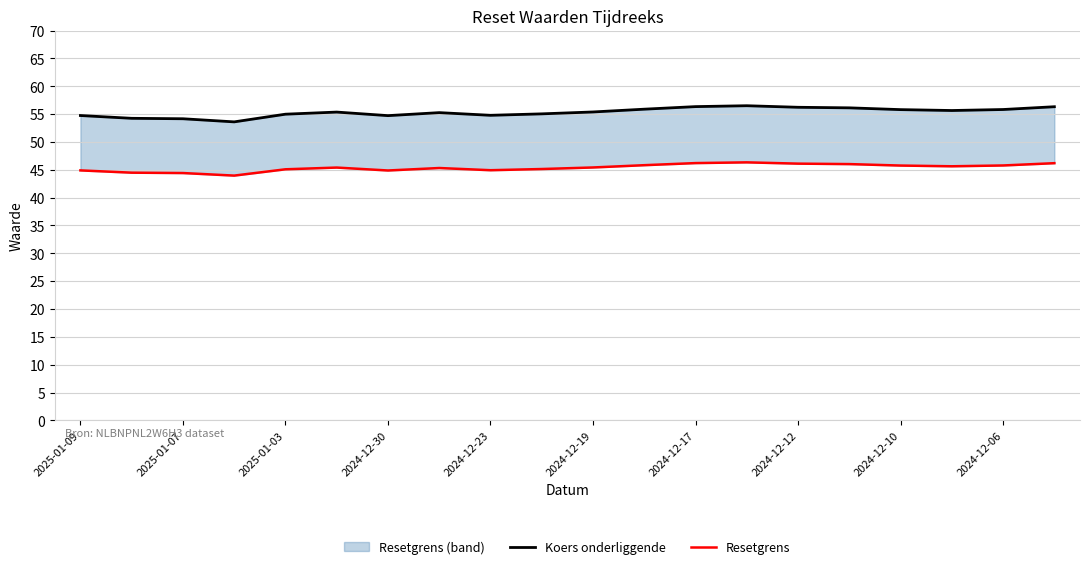

In Resetgrens, how many points are higher than both neighbors (excluding endpoints)?

3